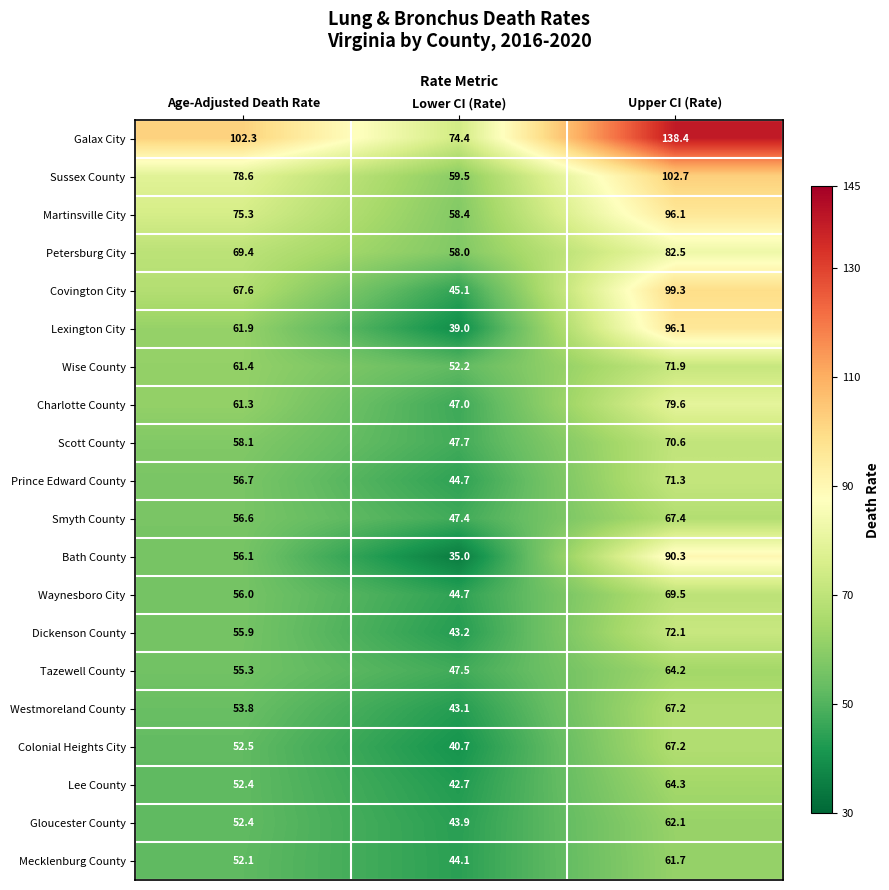

Which category has the lowest value in the Bath County series?

Lower CI (Rate)